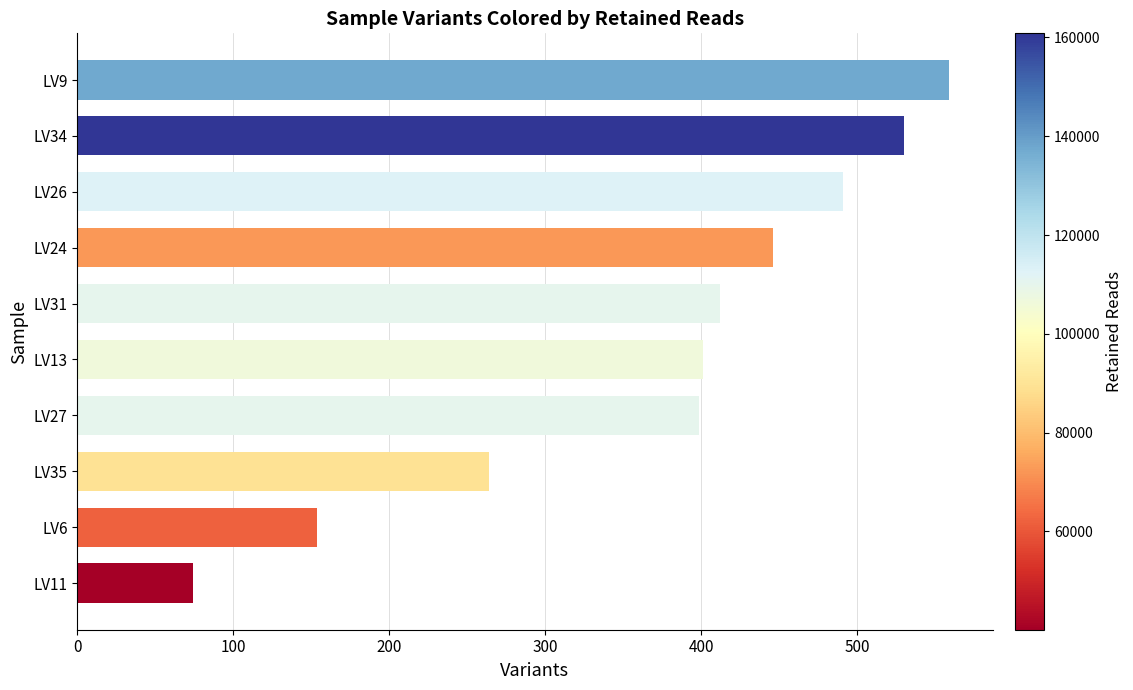

The chart shows a value of 446 at LV24. True or false?

True